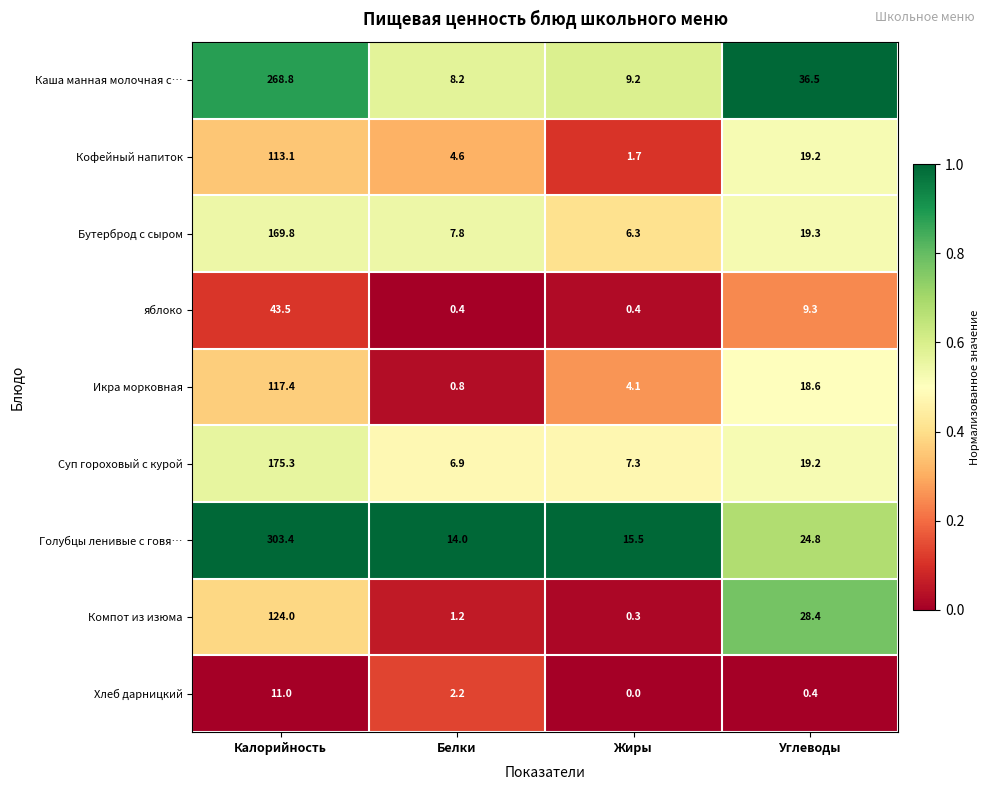

What is the sum of the Голубцы ленивые с говя… values at Белки and Калорийность?

317.4